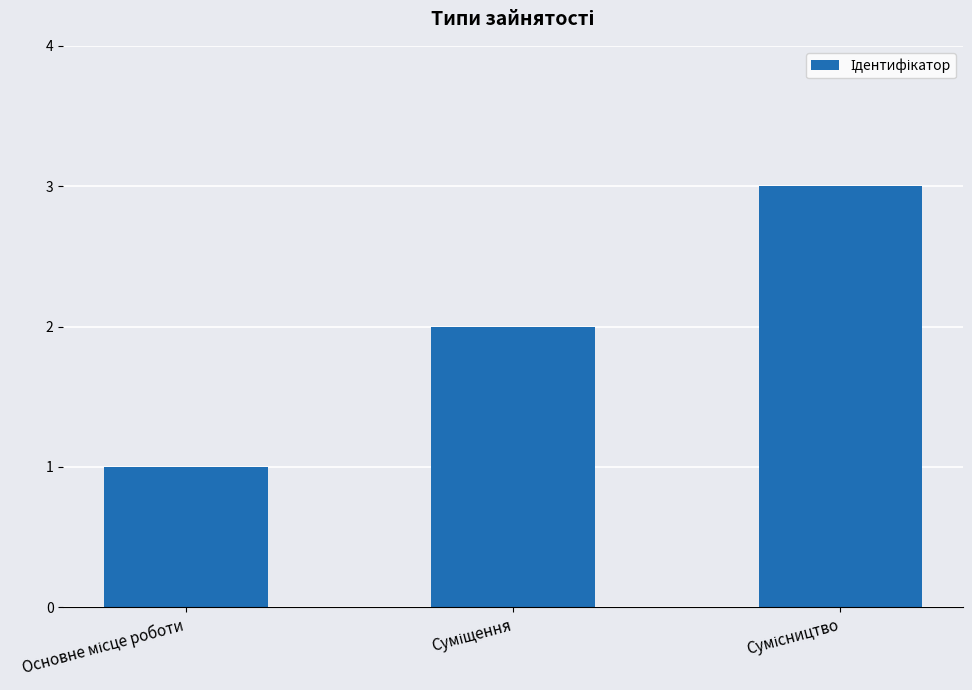

What is the sum of all values?

6